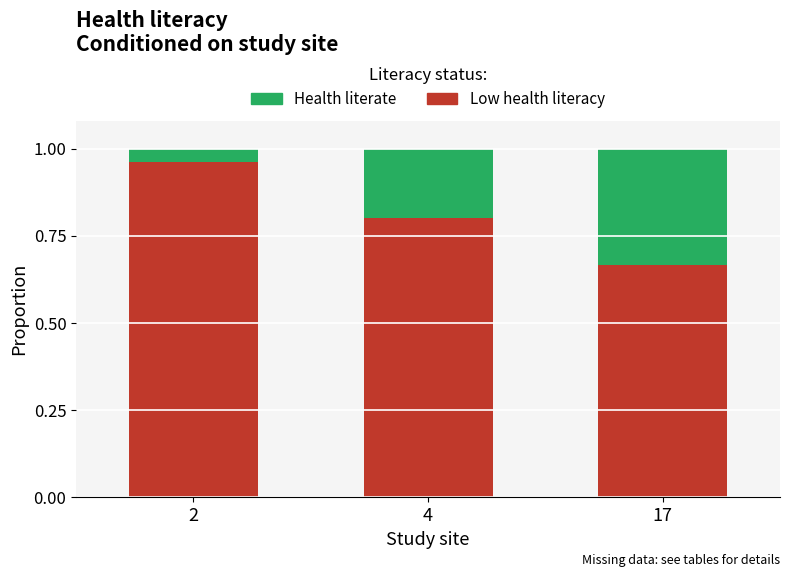

At which label is Low health literacy closest to 0?

17